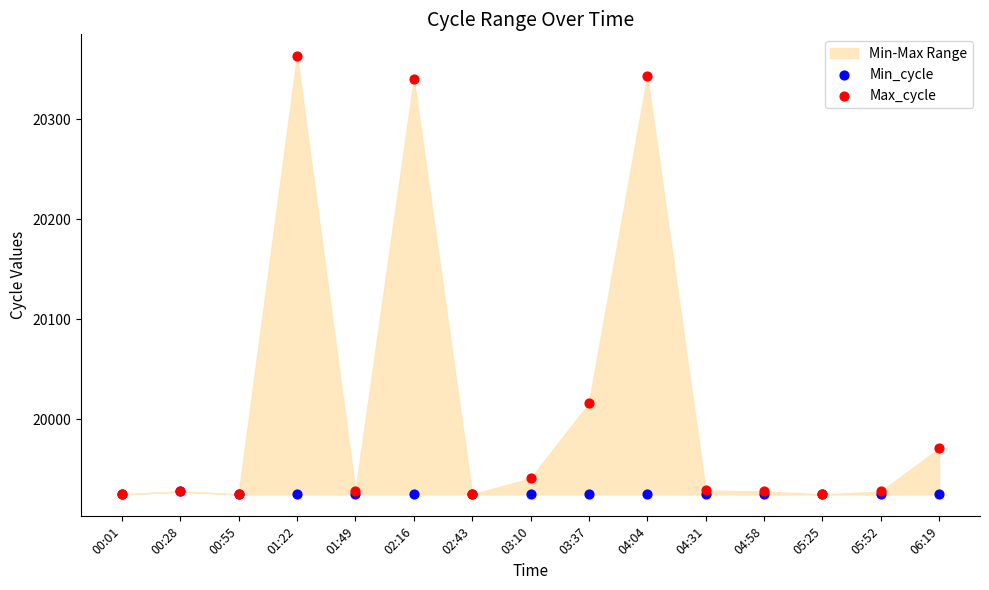

Which series reaches the maximum Y coordinate?

Max_cycle